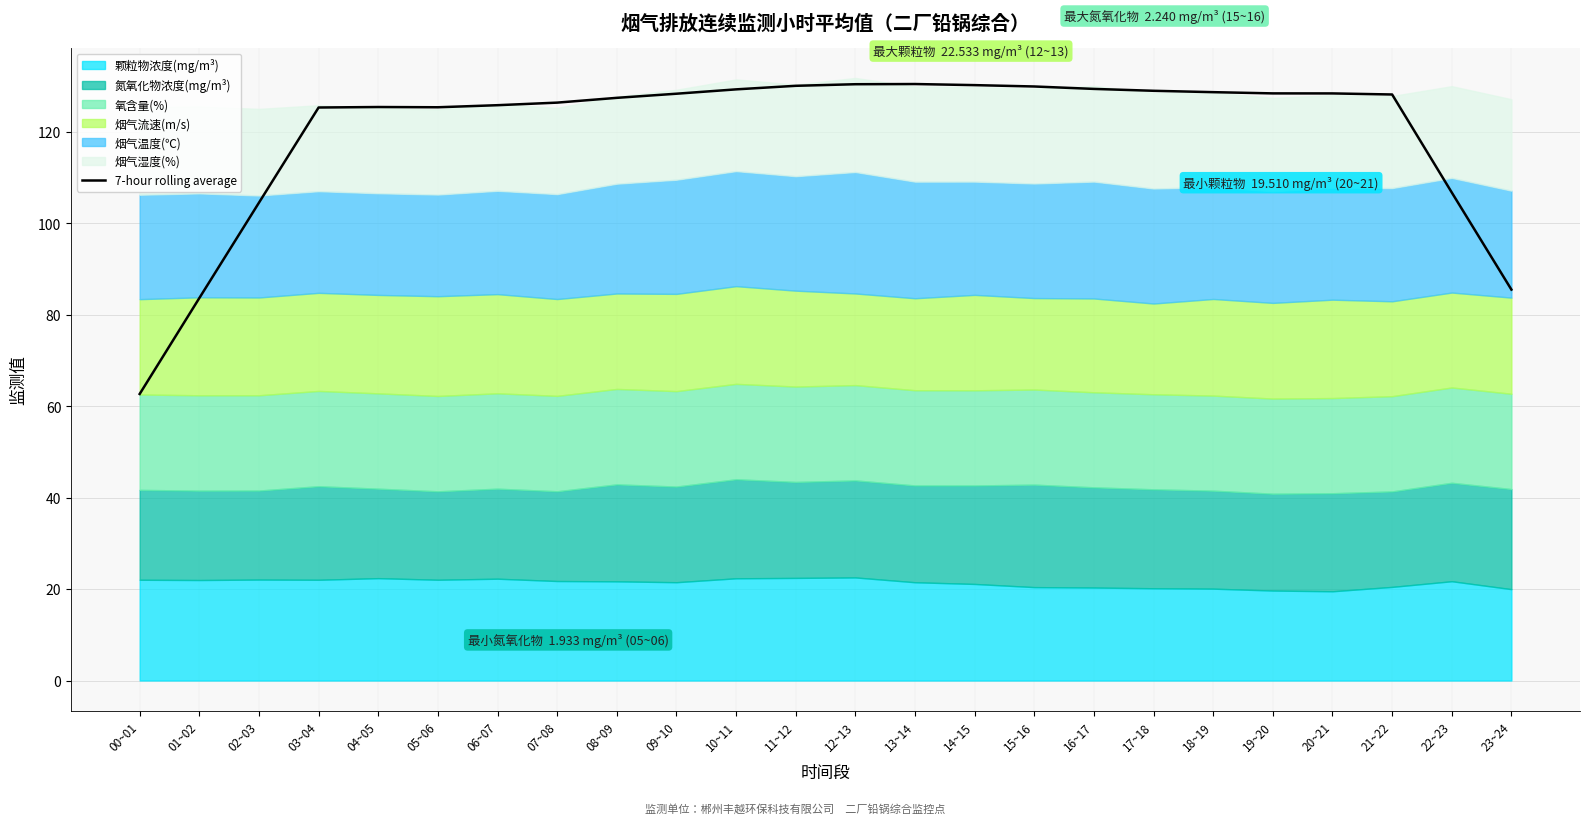

What is the label of the 15th point from the left?

14~15